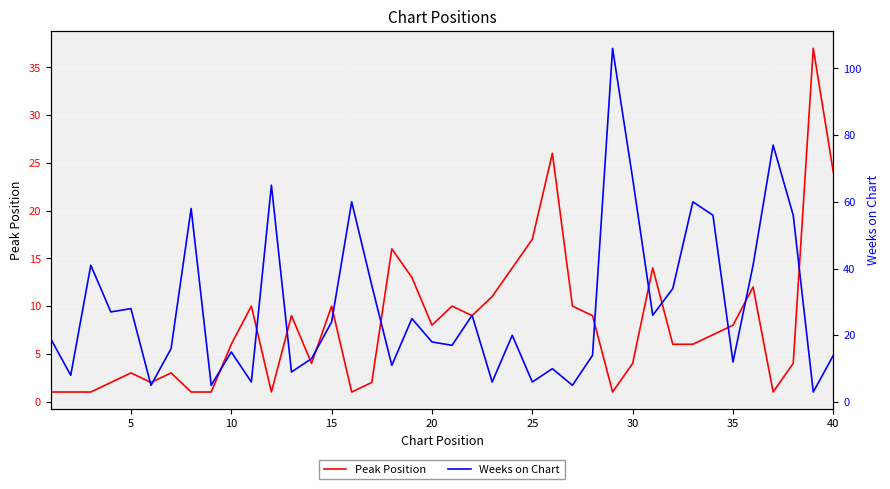

In Weeks on Chart, how many points are higher than both neighbors (excluding endpoints)?

13